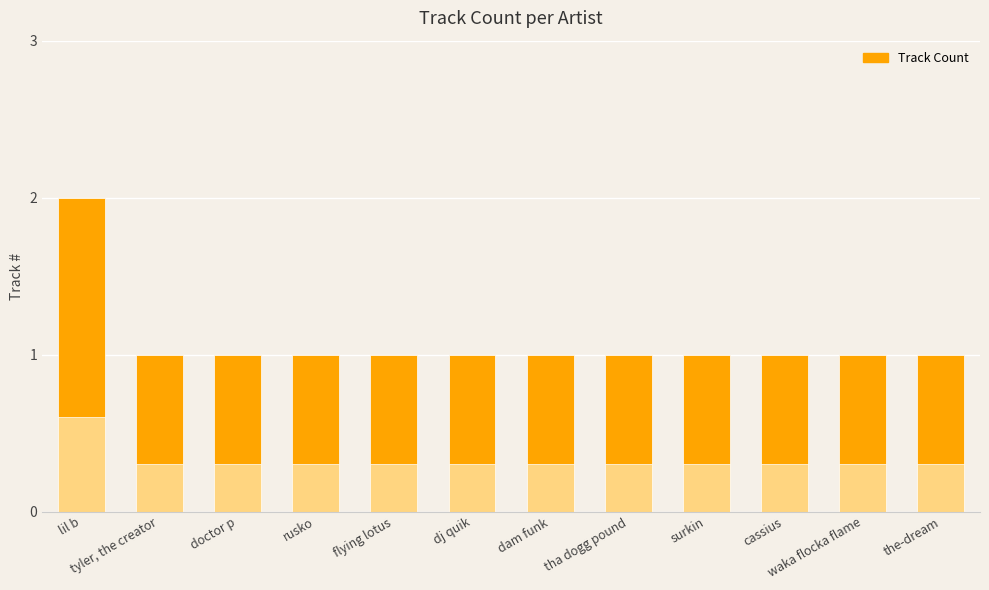

List the labels in order of value, largest first.

lil b, tyler, the creator, doctor p, rusko, flying lotus, dj quik, dam funk, tha dogg pound, surkin, cassius, waka flocka flame, the-dream